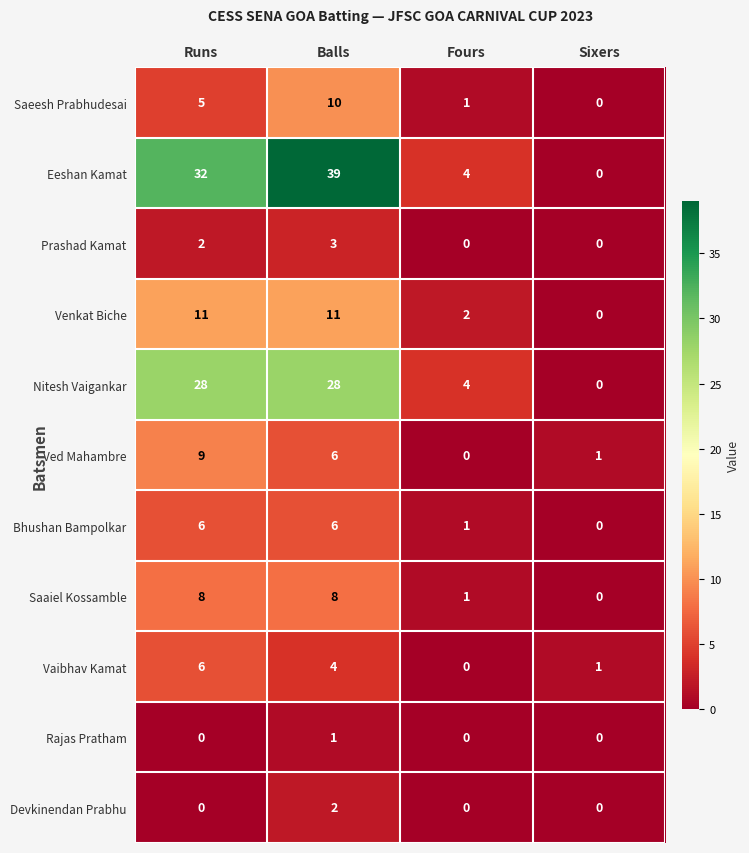

At which category is the sum across all series the highest?

Balls